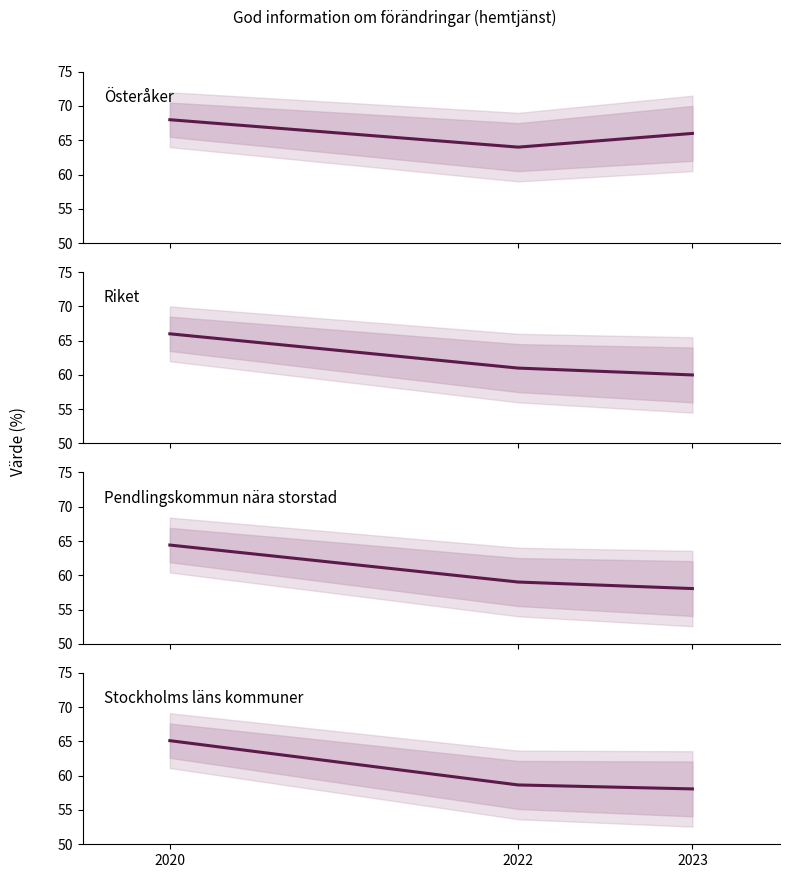

Reading left to right, what are all the values shown in this chart?

Österåker: 68.0	64.0	66.0
Riket: 66.0	61.0	60.0
Pendlingskommun nära storstad: 64.4	59.0	58.1
Stockholms läns kommuner: 65.1	58.7	58.1